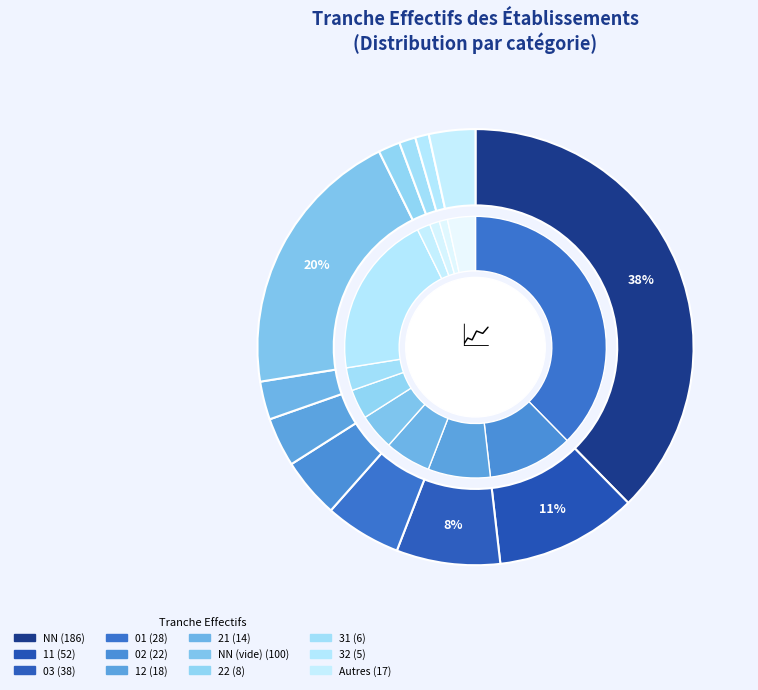

Which category has the biggest portion of the pie?

NN